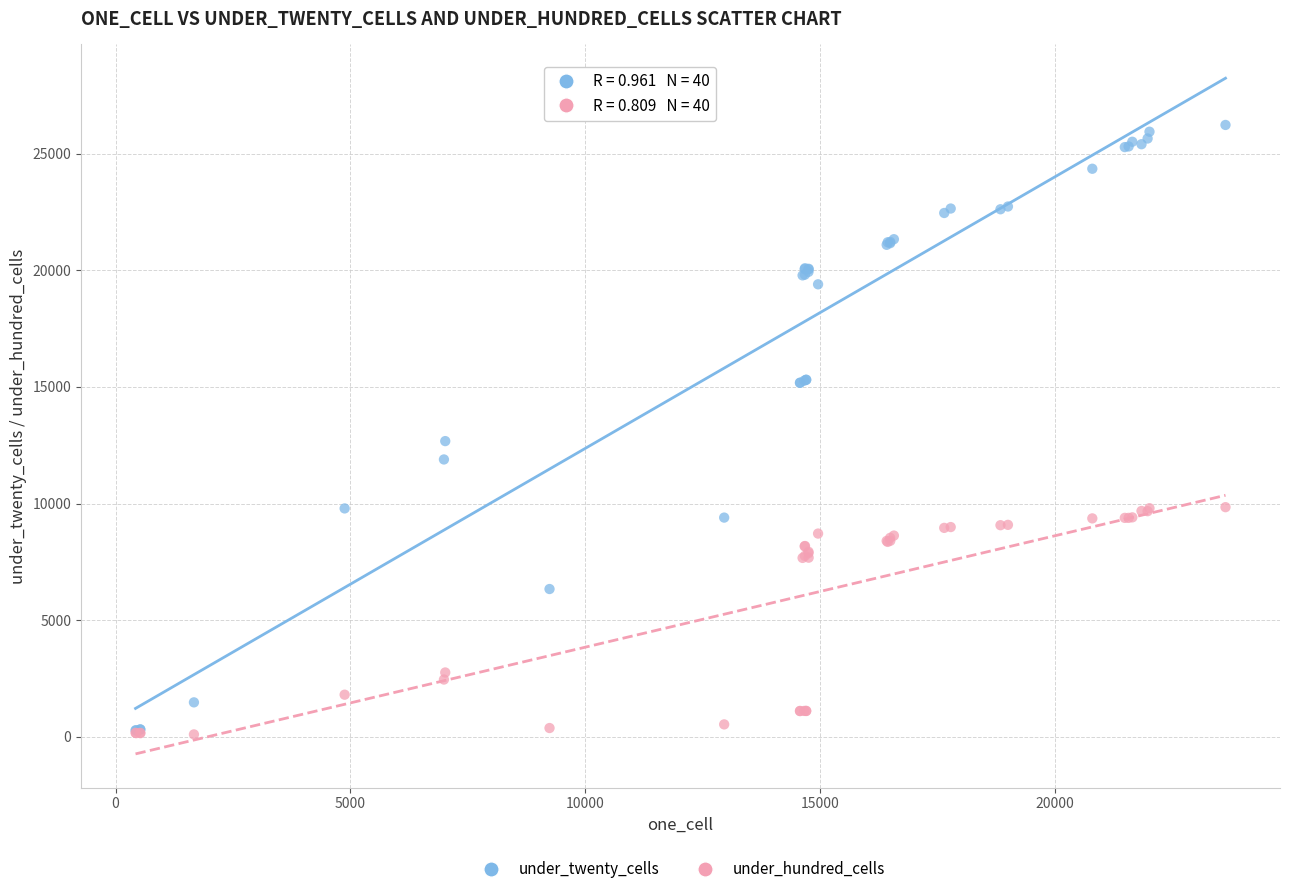

In the under_hundred_cells series, what Y value is closest to 4971?

2754